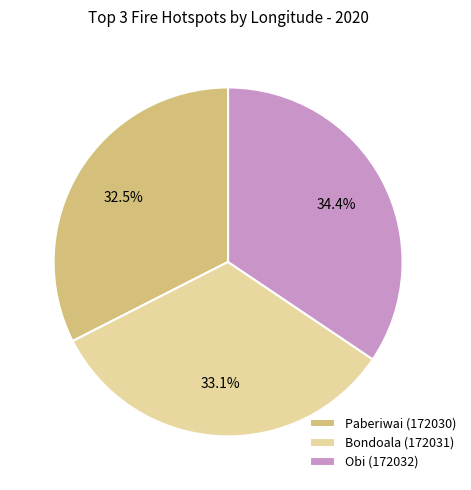

What is the ratio of the value at Obi (172032) to the value at Paberiwai (172030)?

1.1